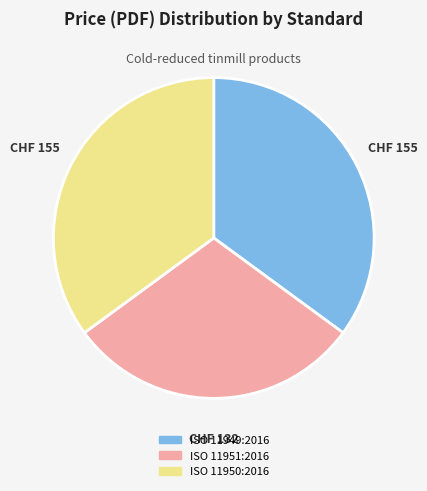

Does any single category account for the majority?

No